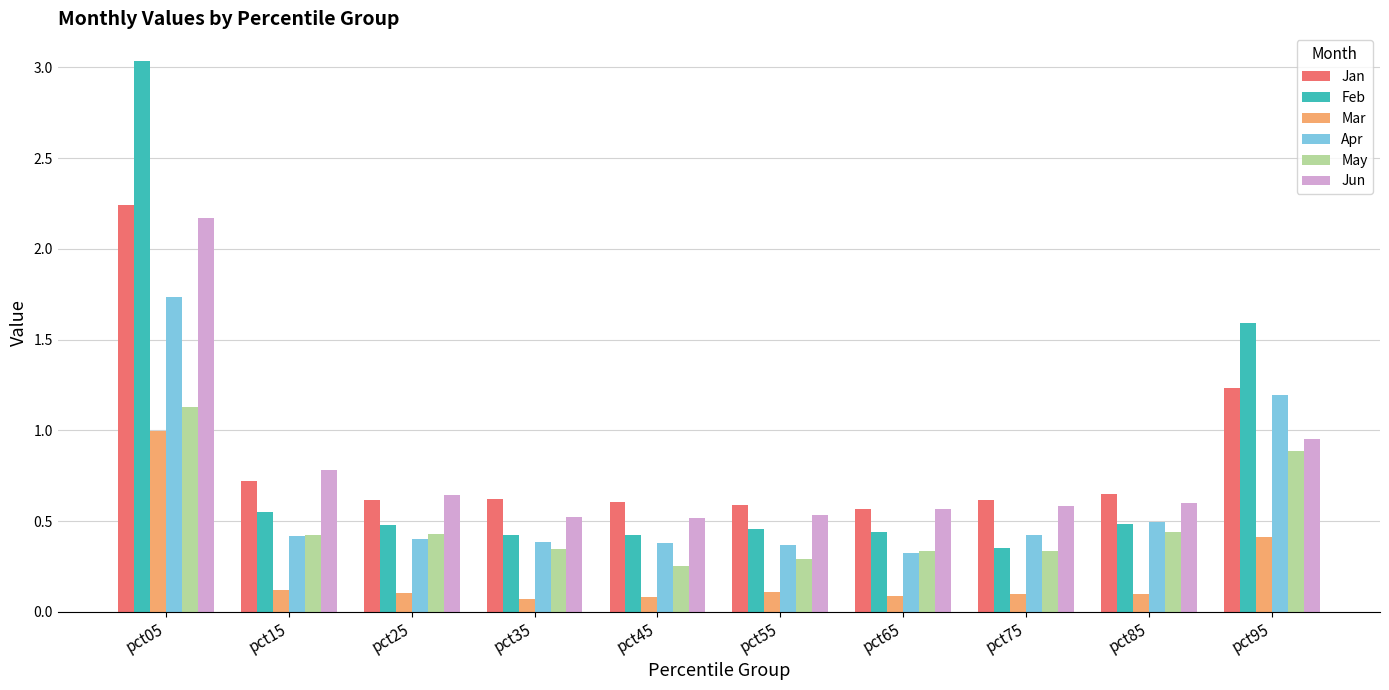

At which label does Mar reach its peak?

pct05